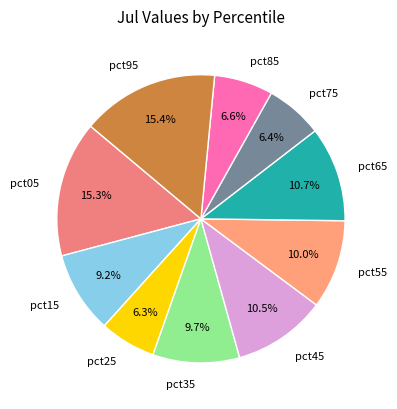

To the nearest percent, what percentage of the pie is pct05?

15%